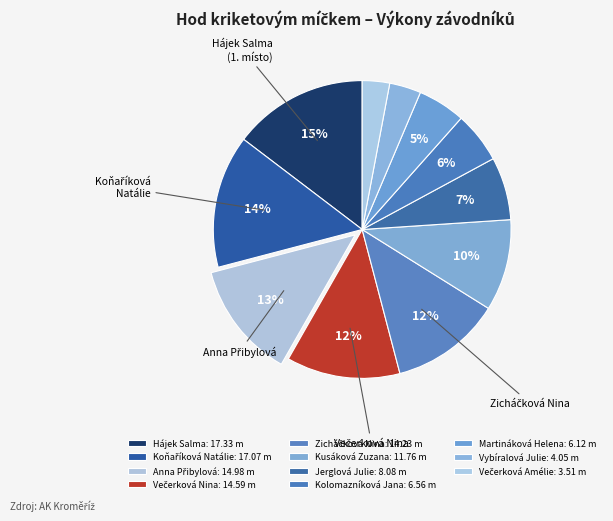

What is the largest slice in the pie chart?

Hájek Salma